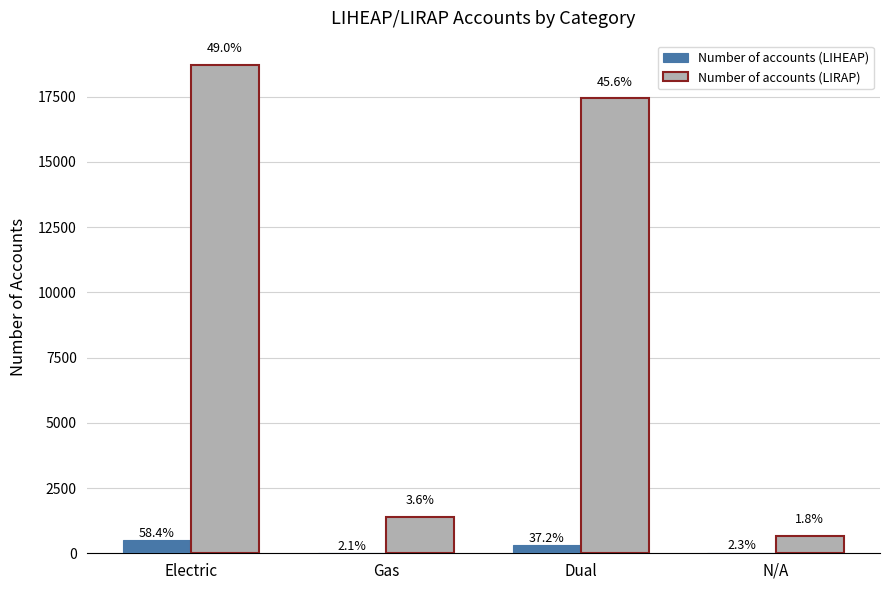

Are the bars grouped side by side (vs. stacked)?

Yes